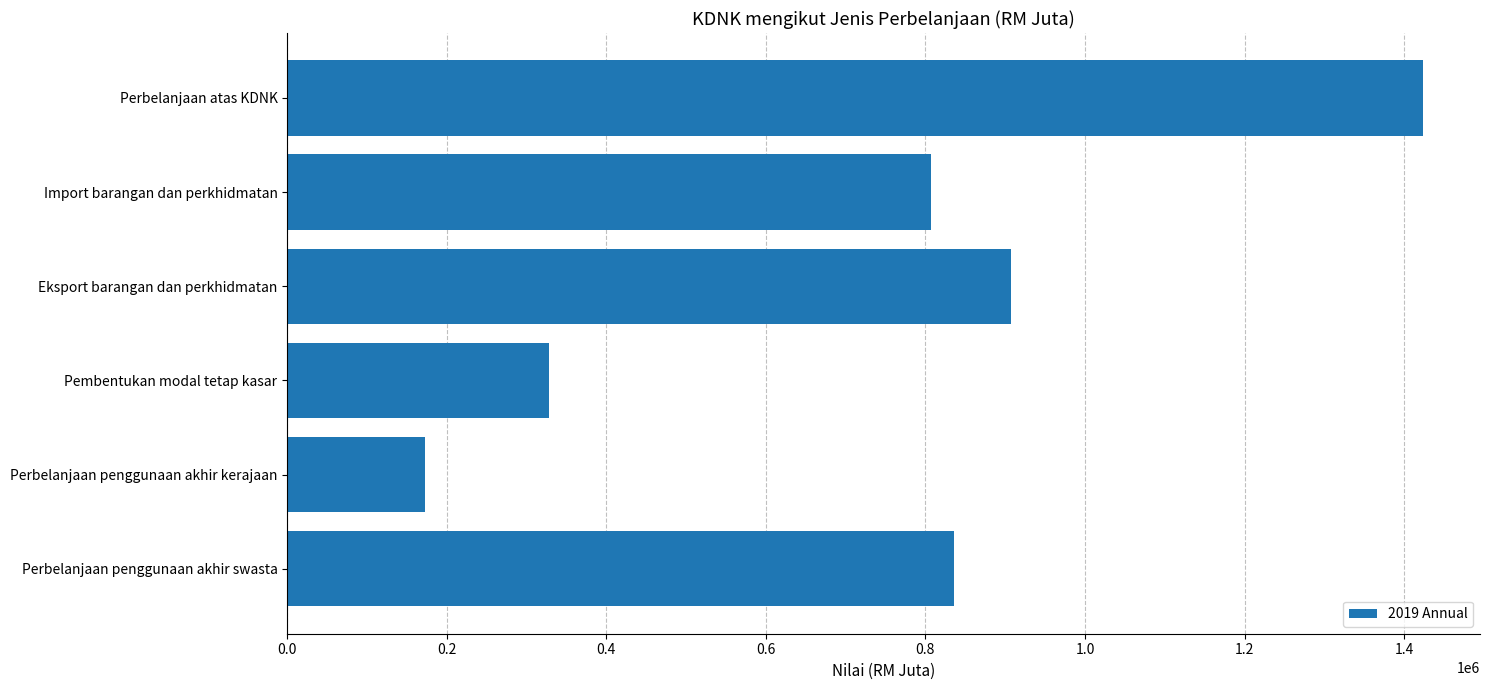

Which has a higher value, Perbelanjaan penggunaan akhir swasta or Eksport barangan dan perkhidmatan?

Eksport barangan dan perkhidmatan